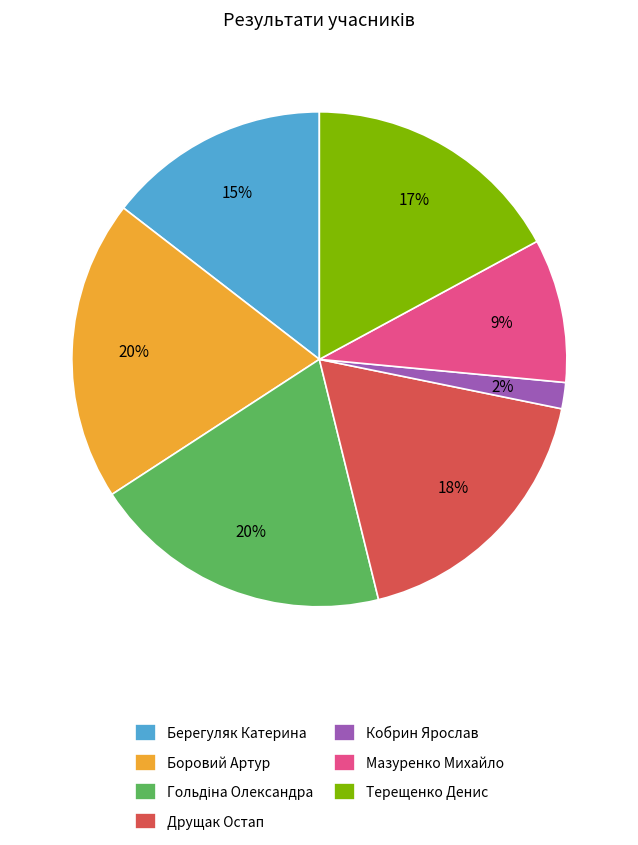

Combined, do Кобрин Ярослав and Мазуренко Михайло account for over 50%?

No